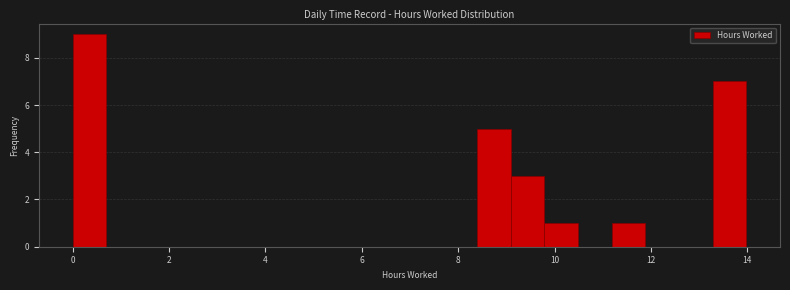

Read against the x-axis, roughly where is the centre of the tallest bar?

0.4